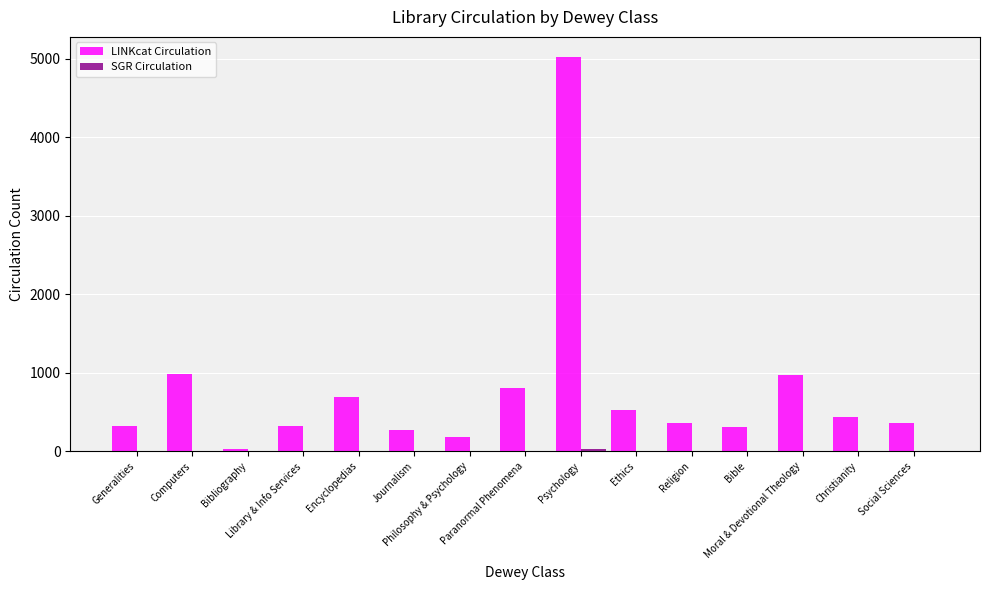

Count the number of data series in this chart.

2